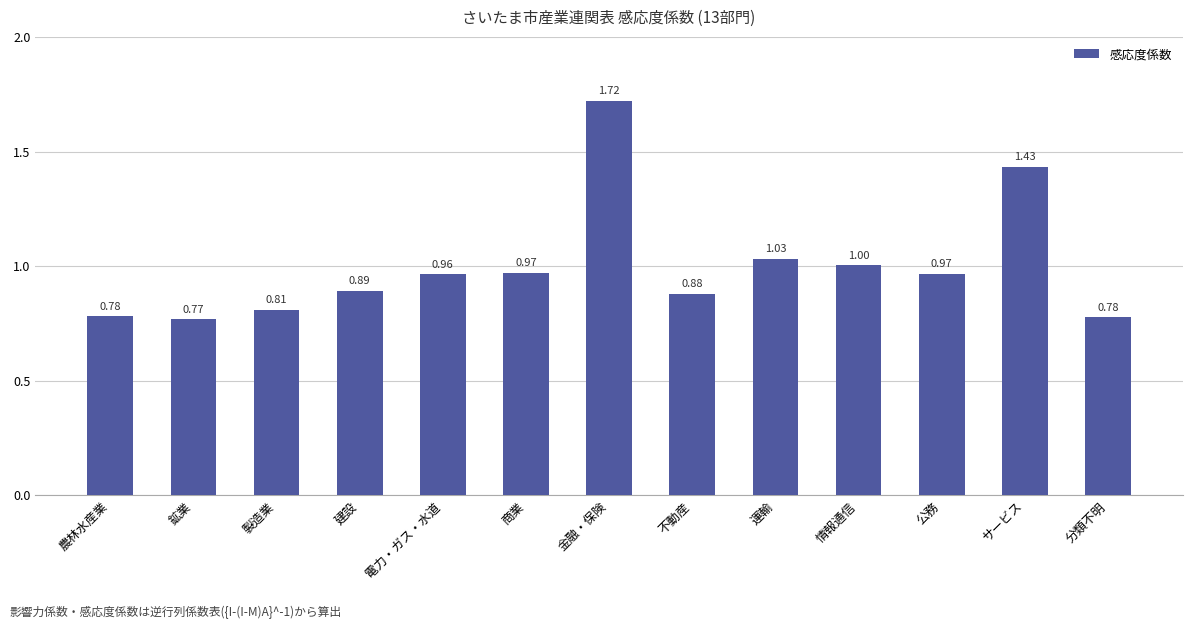

Where is the data nearest to the value 1?

情報通信